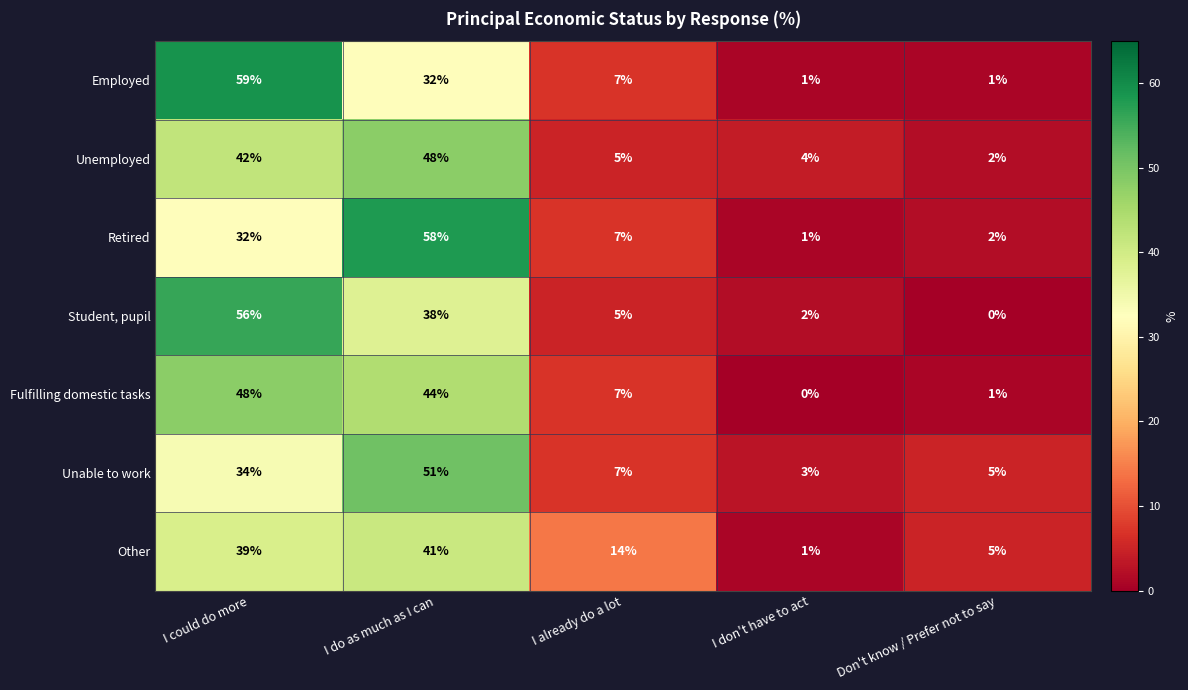

The value of Student, pupil at I don't have to act is 2. True or false?

True